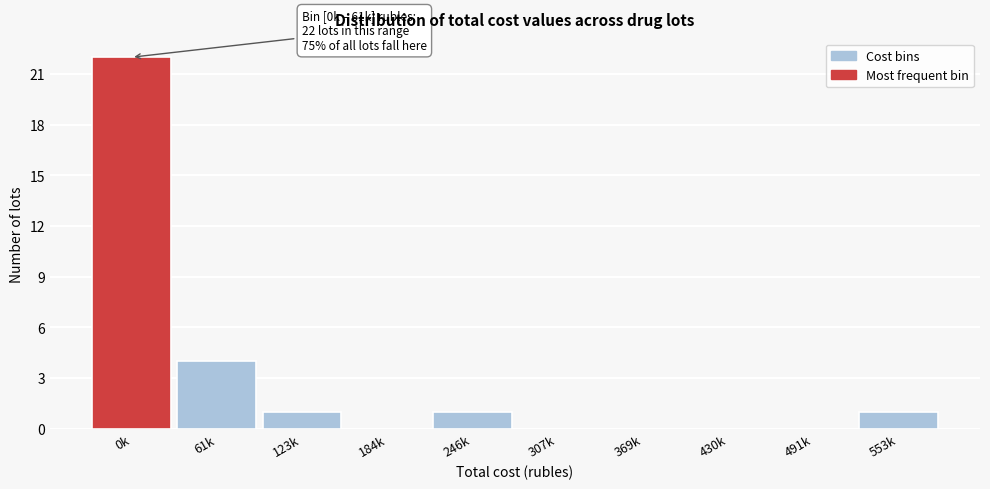

Reading left to right, list all the values displayed in this chart.

0k=22	61k=4	123k=1	184k=0	246k=1	307k=0	369k=0	430k=0	491k=0	553k=1